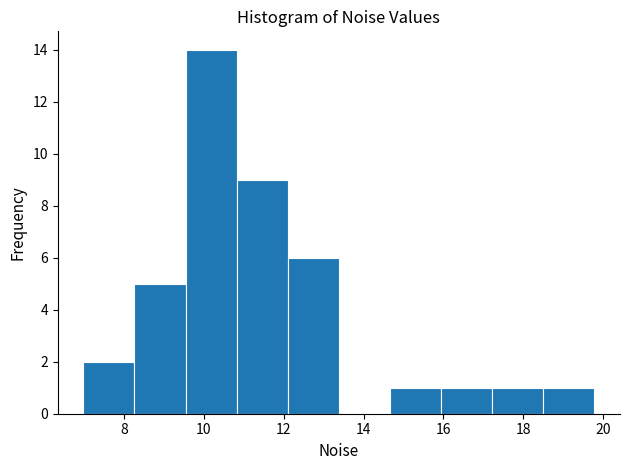

Reading left to right, transcribe this chart: for each bar, give the range it covers on the x-axis and its height. Neither the bar edges nor the heights are printed on the chart, so give them approximately, as read against the axes.

7.0 to 8.2: 2
8.2 to 9.6: 5
9.6 to 10.8: 14
10.8 to 12.2: 9
12.2 to 13.4: 6
13.4 to 14.6: 0
14.6 to 16.0: 1
16.0 to 17.2: 1
17.2 to 18.6: 1
18.6 to 19.8: 1